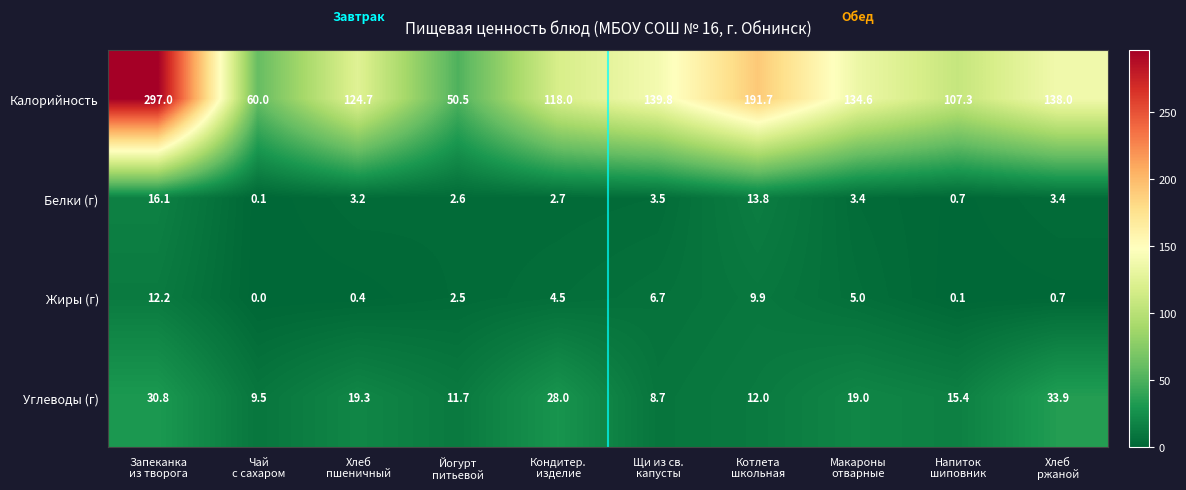

How many categories are shown in the chart?

10